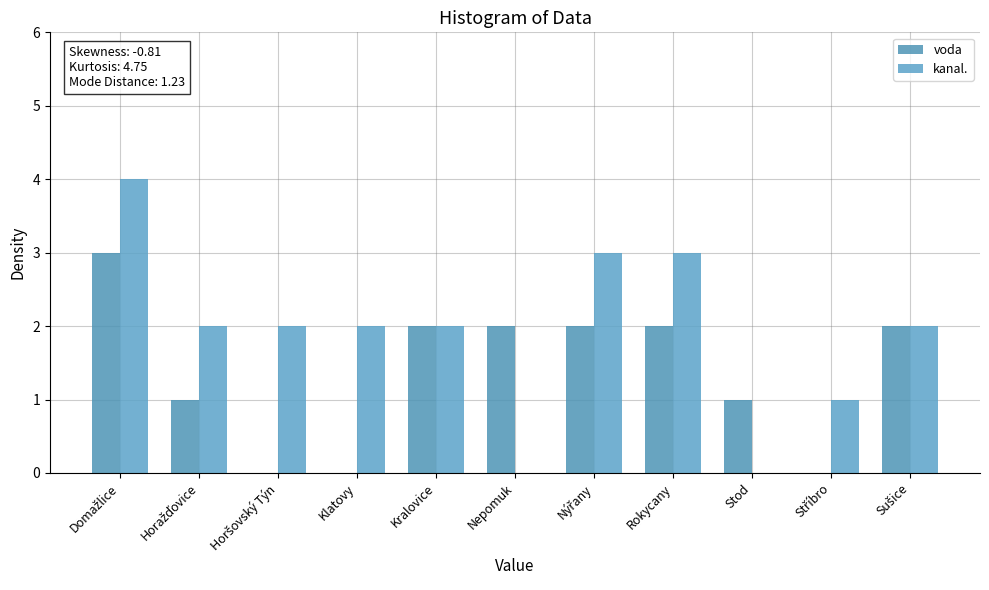

At Nepomuk, list the series in order from smallest to largest.

kanal., voda